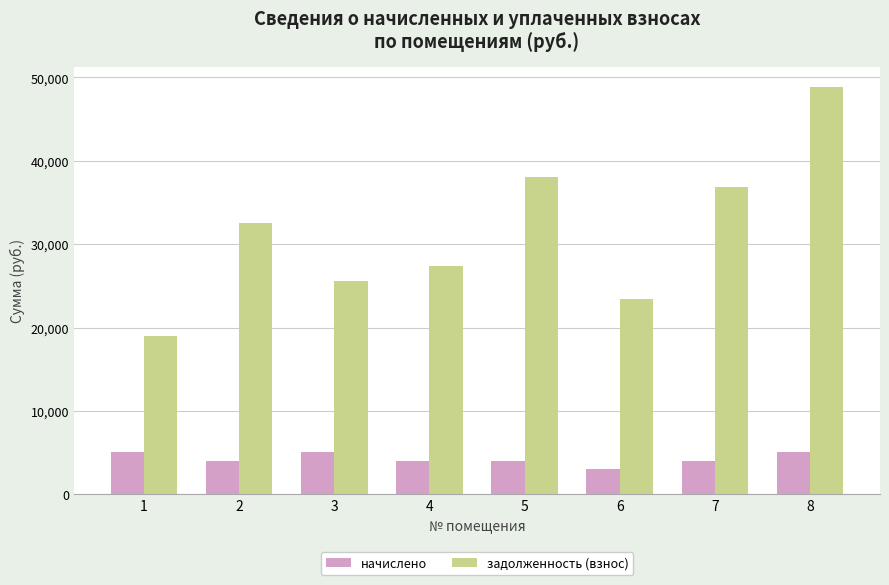

The начислено series shows 1714.5 at 8. True or false?

False